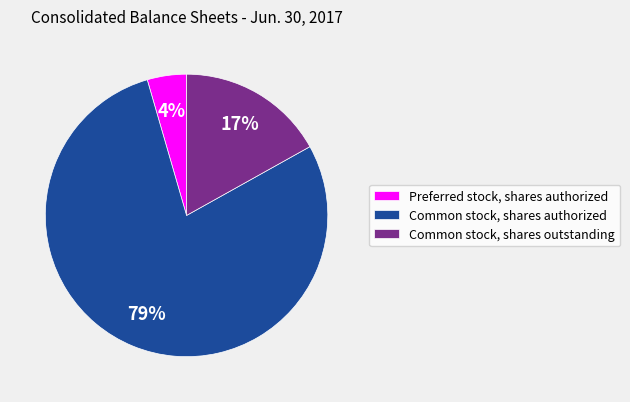

Rank the categories by value from highest to lowest.

Common stock, shares authorized, Common stock, shares outstanding, Preferred stock, shares authorized